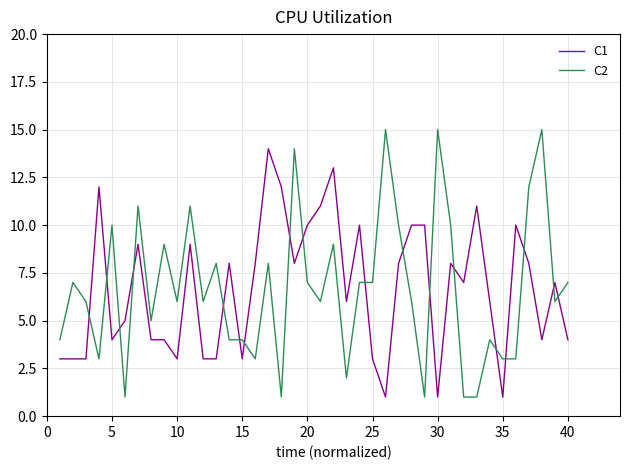

True or false: C1 and C2 cross at least once.

True